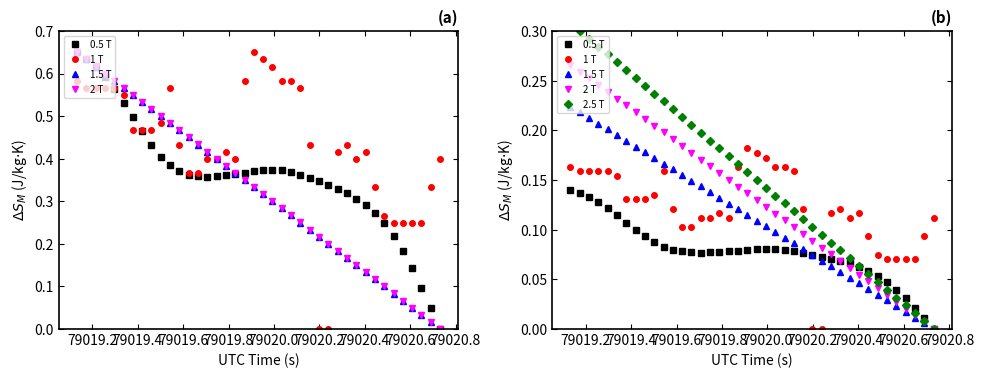

Reading left to right, list all the values displayed in this chart.

0.5 T: 0.1	0.1	0.1	0.1	0.1	0.1	0.1	0.1	0.1	0.1	0.1	0.1	0.1	0.1	0.1	0.1	0.1	0.1	0.1	0.1	0.1	0.1	0.1	0.1	0.1	0.1	0.1	0.1	0.1	0.1	0.1	0.1	0.1	0.1	0.0	0.0	0.0	0.0	0.0	0.0
1 T: 0.2	0.2	0.2	0.2	0.2	0.2	0.1	0.1	0.1	0.1	0.2	0.1	0.1	0.1	0.1	0.1	0.1	0.1	0.2	0.2	0.2	0.2	0.2	0.2	0.2	0.1	0.0	0.0	0.1	0.1	0.1	0.1	0.1	0.1	0.1	0.1	0.1	0.1	0.1	0.1
1.5 T: 0.2	0.2	0.2	0.2	0.2	0.2	0.2	0.2	0.2	0.2	0.2	0.2	0.2	0.1	0.1	0.1	0.1	0.1	0.1	0.1	0.1	0.1	0.1	0.1	0.1	0.1	0.1	0.1	0.1	0.1	0.1	0.0	0.0	0.0	0.0	0.0	0.0	0.0	0.0	0.0
2 T: 0.3	0.3	0.3	0.2	0.2	0.2	0.2	0.2	0.2	0.2	0.2	0.2	0.2	0.2	0.2	0.2	0.2	0.2	0.1	0.1	0.1	0.1	0.1	0.1	0.1	0.1	0.1	0.1	0.1	0.1	0.1	0.1	0.0	0.0	0.0	0.0	0.0	0.0	0.0	0.0
2.5 T: 0.3	0.3	0.3	0.3	0.3	0.3	0.3	0.3	0.2	0.2	0.2	0.2	0.2	0.2	0.2	0.2	0.2	0.2	0.2	0.2	0.2	0.1	0.1	0.1	0.1	0.1	0.1	0.1	0.1	0.1	0.1	0.1	0.1	0.0	0.0	0.0	0.0	0.0	0.0	0.0